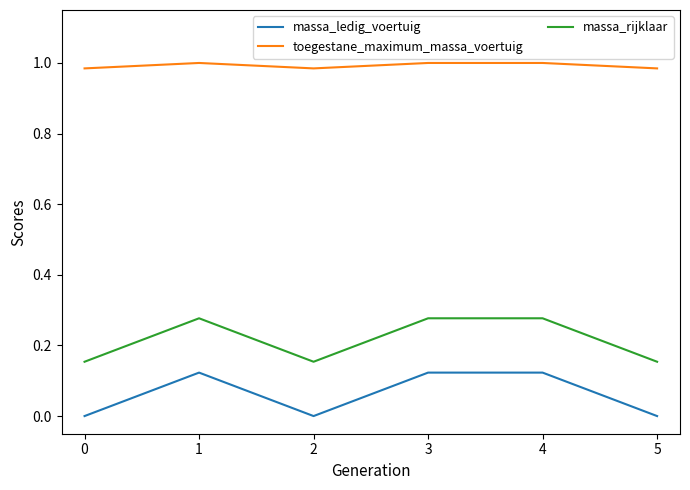

What is the sum of all massa_ledig_voertuig values?

0.4